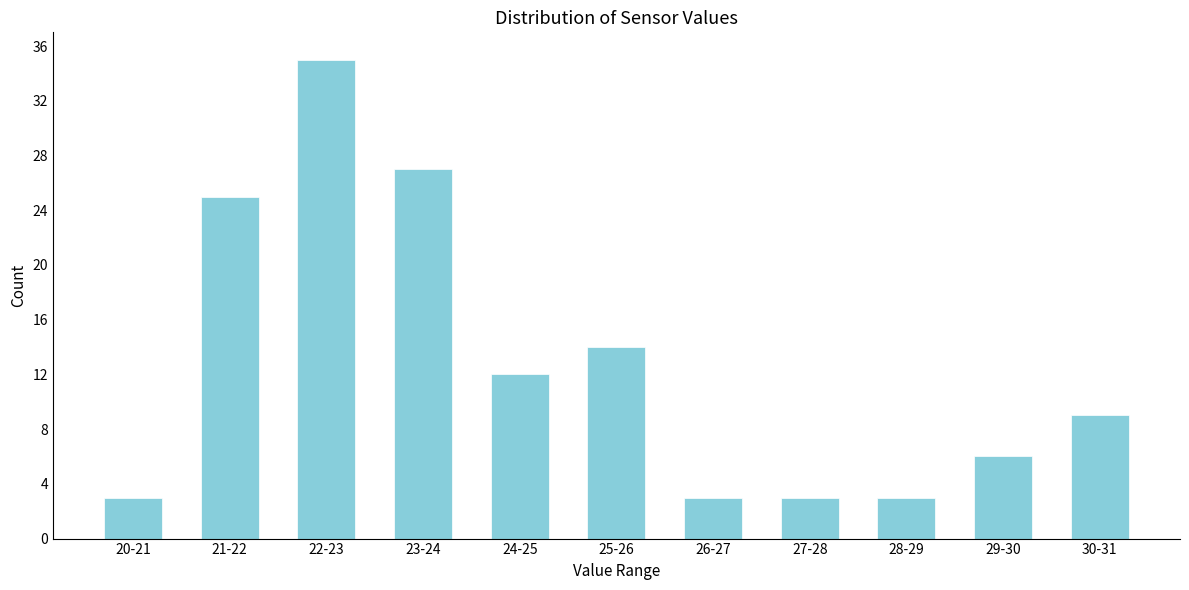

Reading left to right, transcribe all the data shown in this chart.

3	25	35	27	12	14	3	3	3	6	9